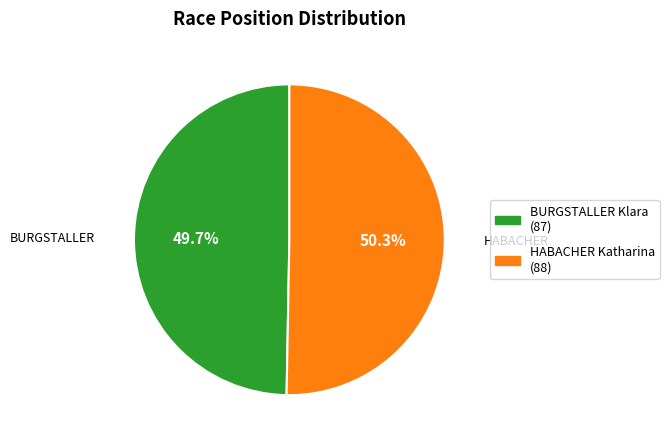

Is there any slice that represents more than half of the pie?

Yes